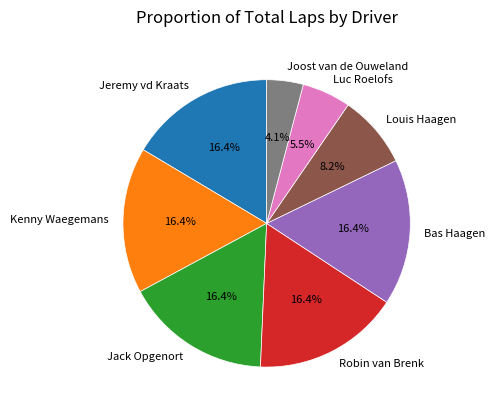

To the nearest percent, what portion does Robin van Brenk represent?

16%